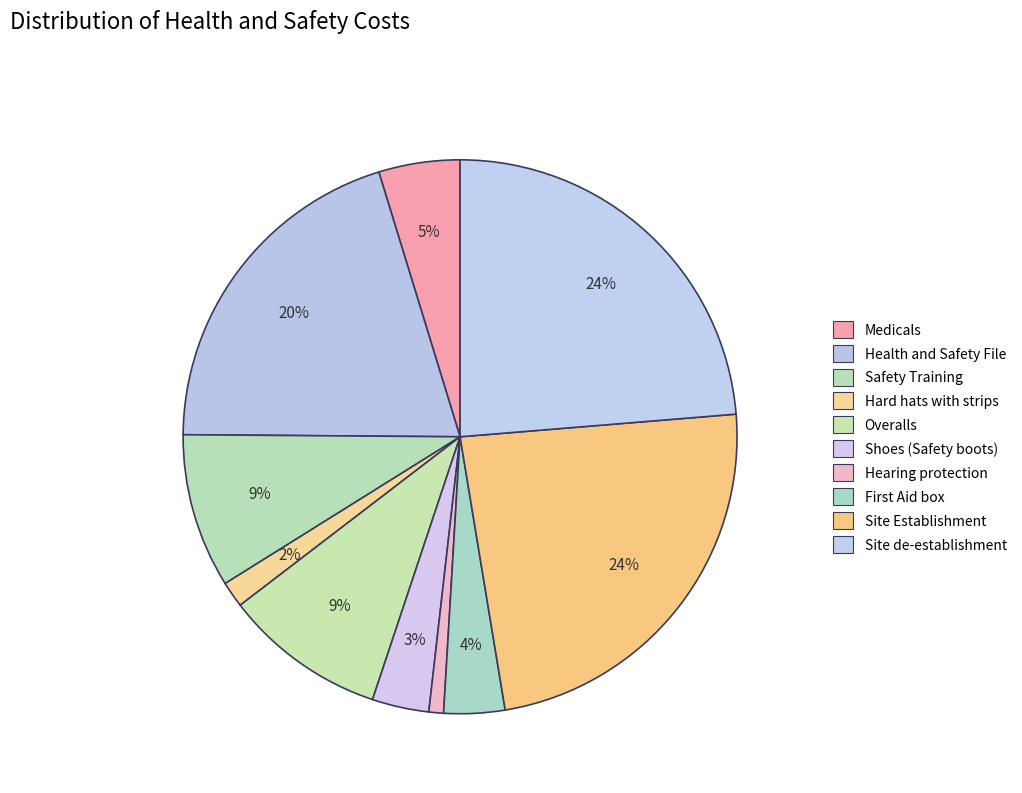

To the nearest percent, what portion does Hard hats with strips represent?

2%